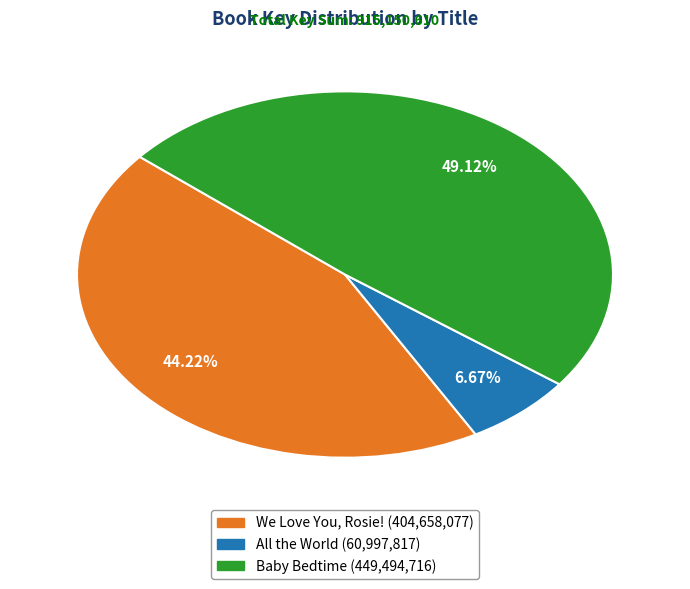

Is there any slice that represents more than half of the pie?

No